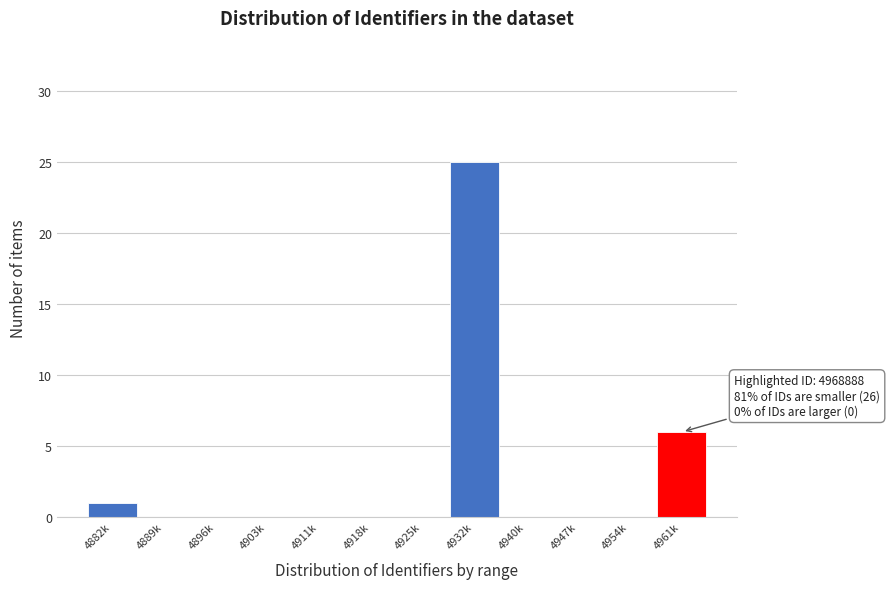

Reading left to right, extract all data points from this chart.

4882k=1	4889k=0	4896k=0	4903k=0	4911k=0	4918k=0	4925k=0	4932k=25	4940k=0	4947k=0	4954k=0	4961k=6